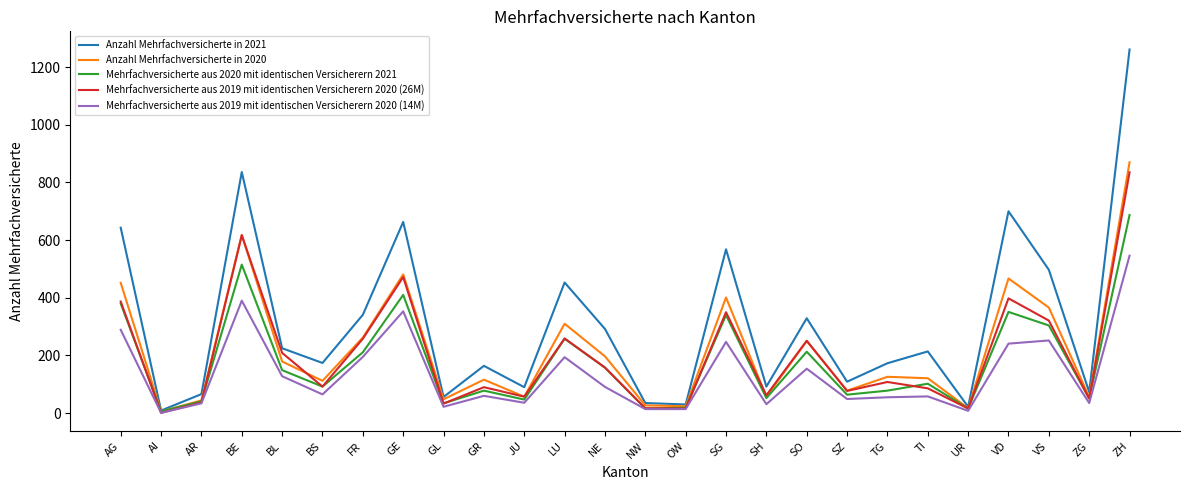

What is the difference between the Anzahl Mehrfachversicherte in 2021 values at SH and VS?

405